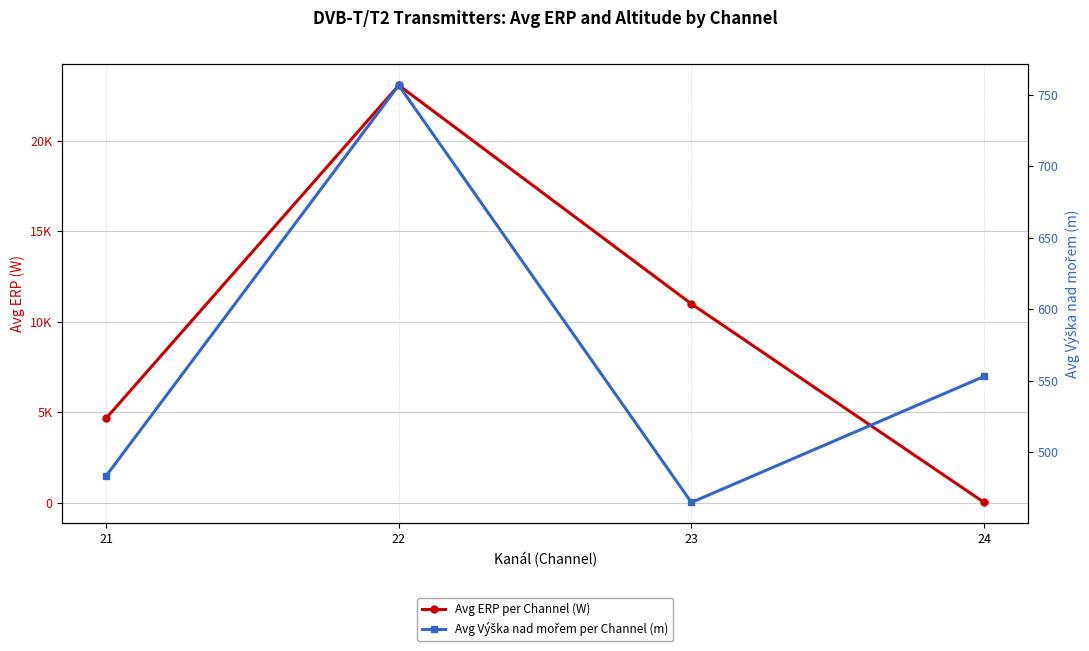

The Avg ERP per Channel (W) series shows 3142.9 at 21. True or false?

False